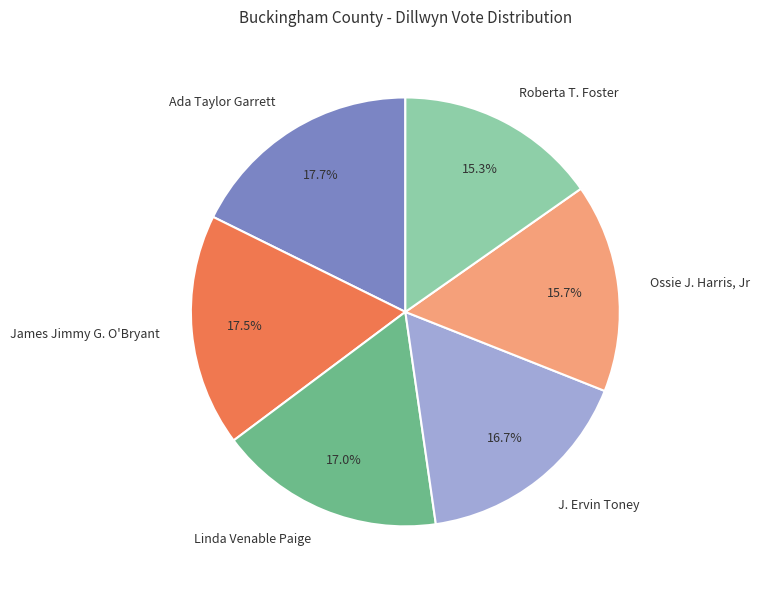

Between Linda Venable Paige and Ada Taylor Garrett, which is larger?

Ada Taylor Garrett